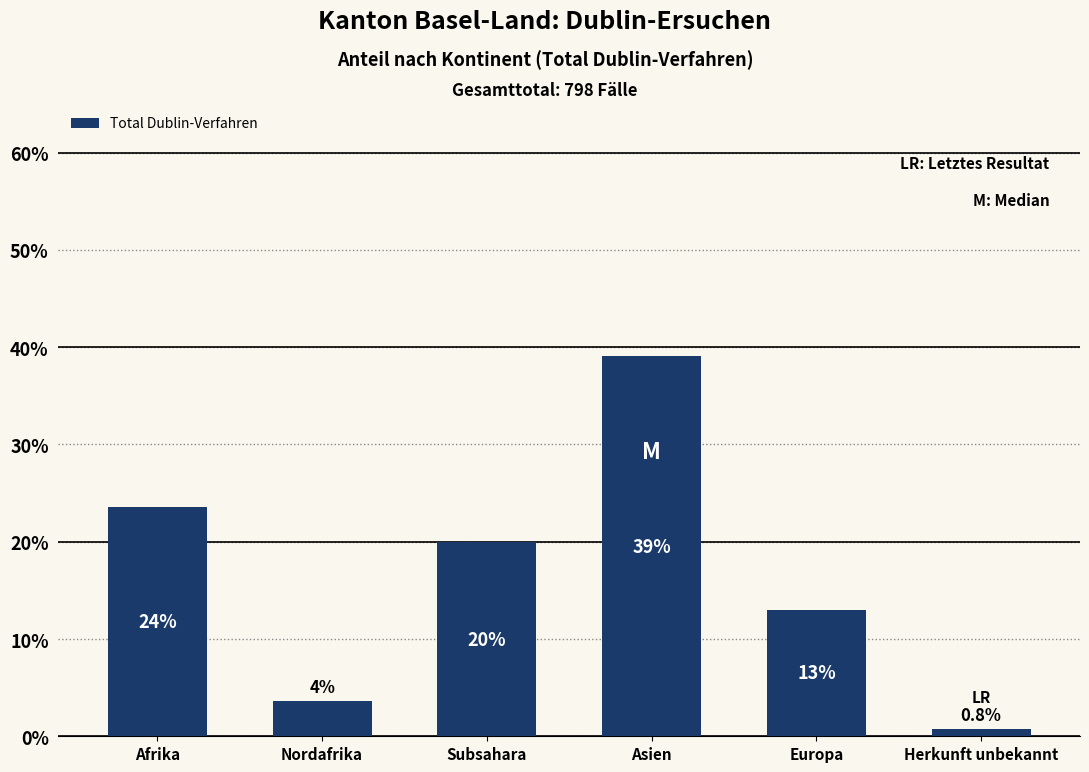

What is the label of the 1st bar from the right?

Herkunft unbekannt